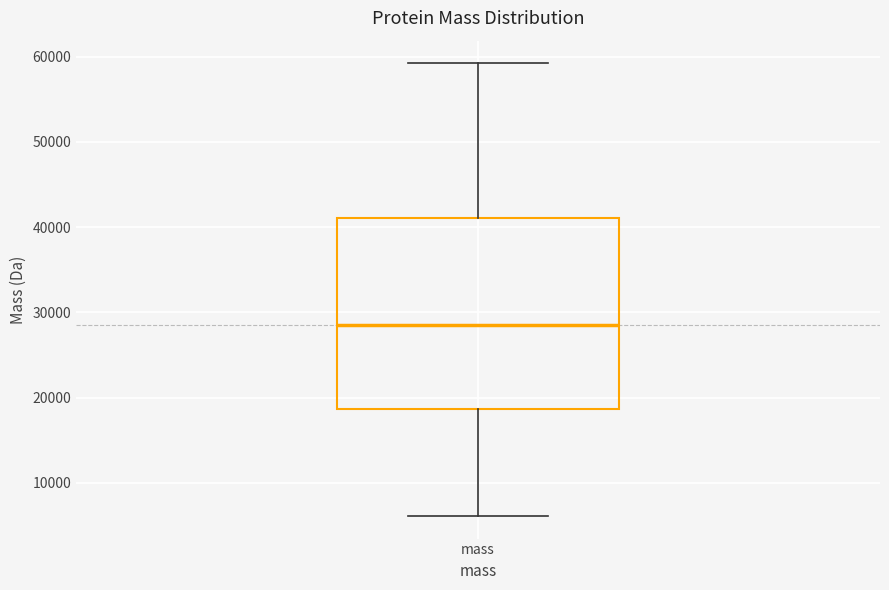

Where does the median line of the box for mass sit on the y-axis? The values are not printed on the chart, so give them approximately, as read against the axis.

29000